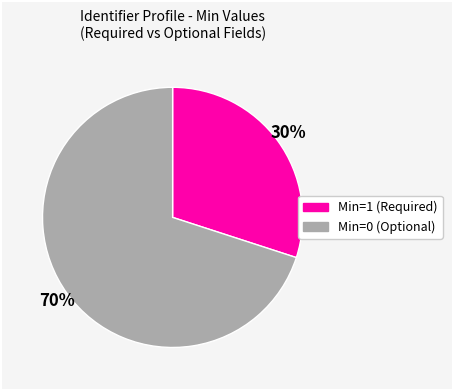

To the nearest percent, what is the difference between the largest and smallest slice percentages?

40%